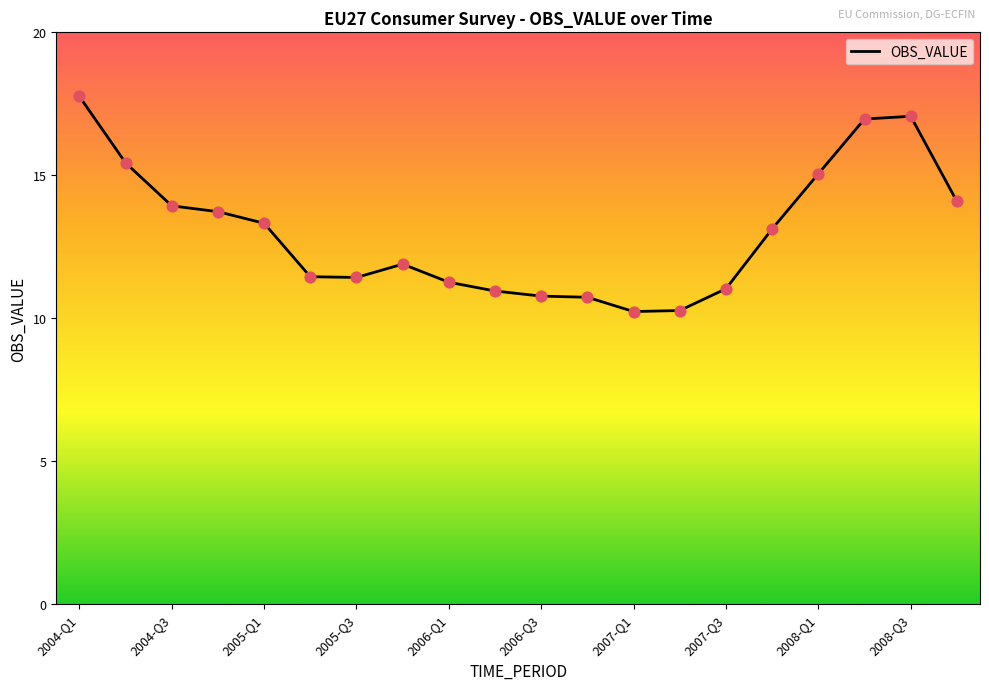

What is the difference between the maximum and minimum values?

7.5